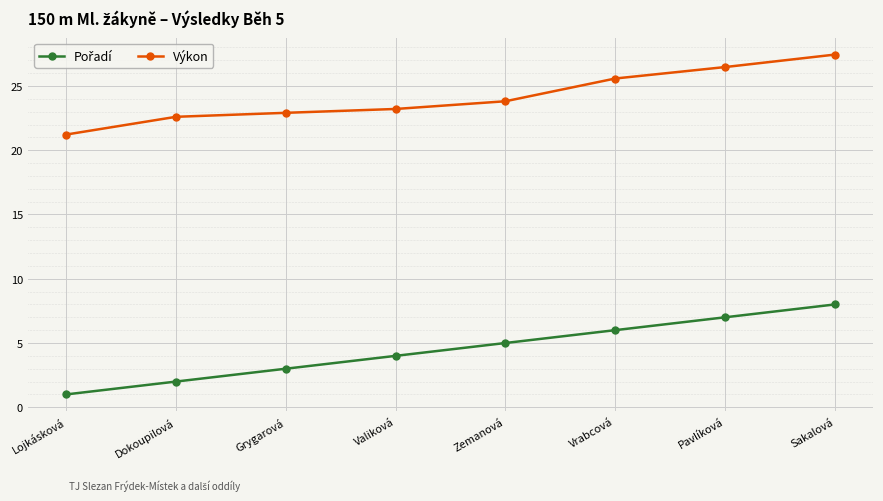

At which category is the sum across all series the highest?

Sakalová